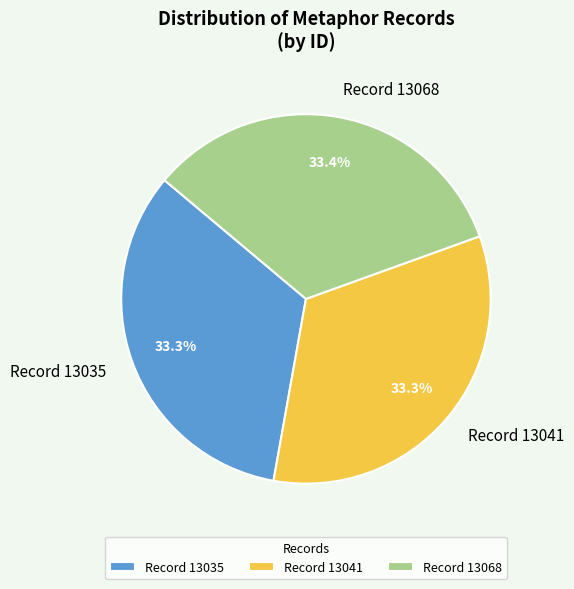

Does any single category account for the majority?

No